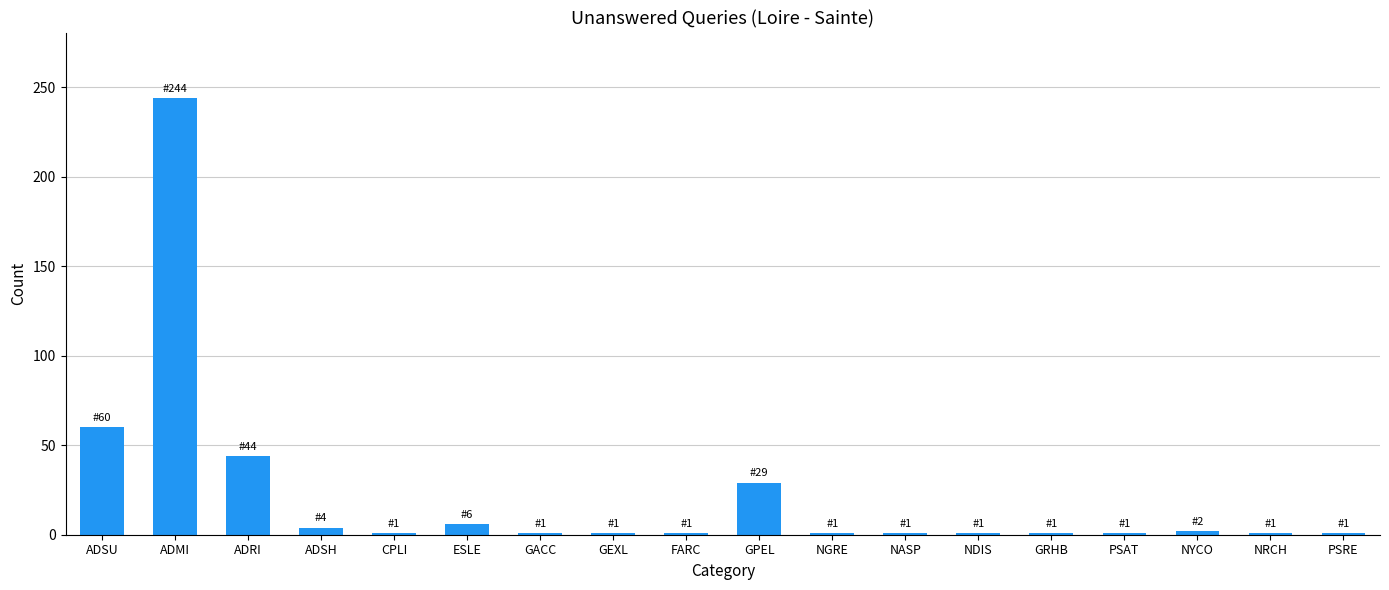

Which label corresponds to the largest value in the chart?

ADMI